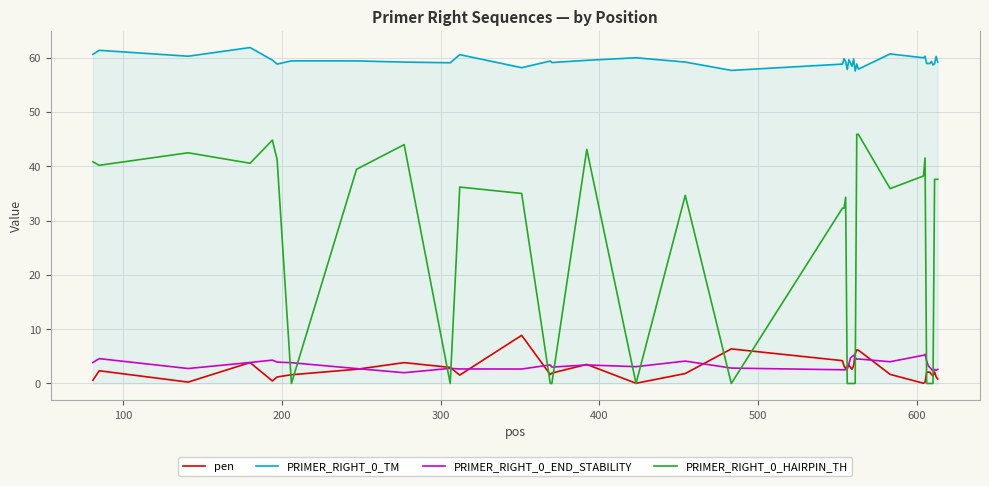

True or false: pen and PRIMER_RIGHT_0_TM cross at least once.

False